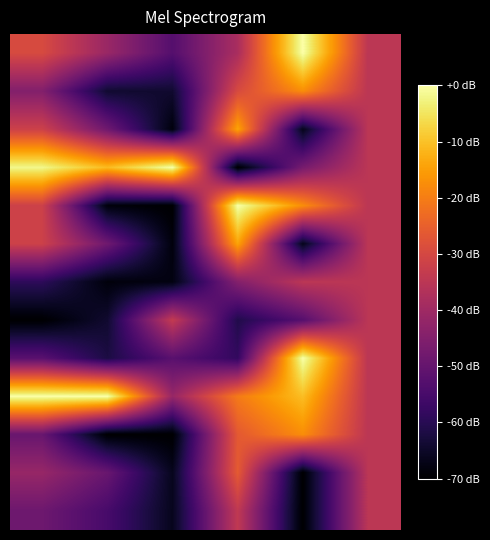

How many series are shown in this chart?

13